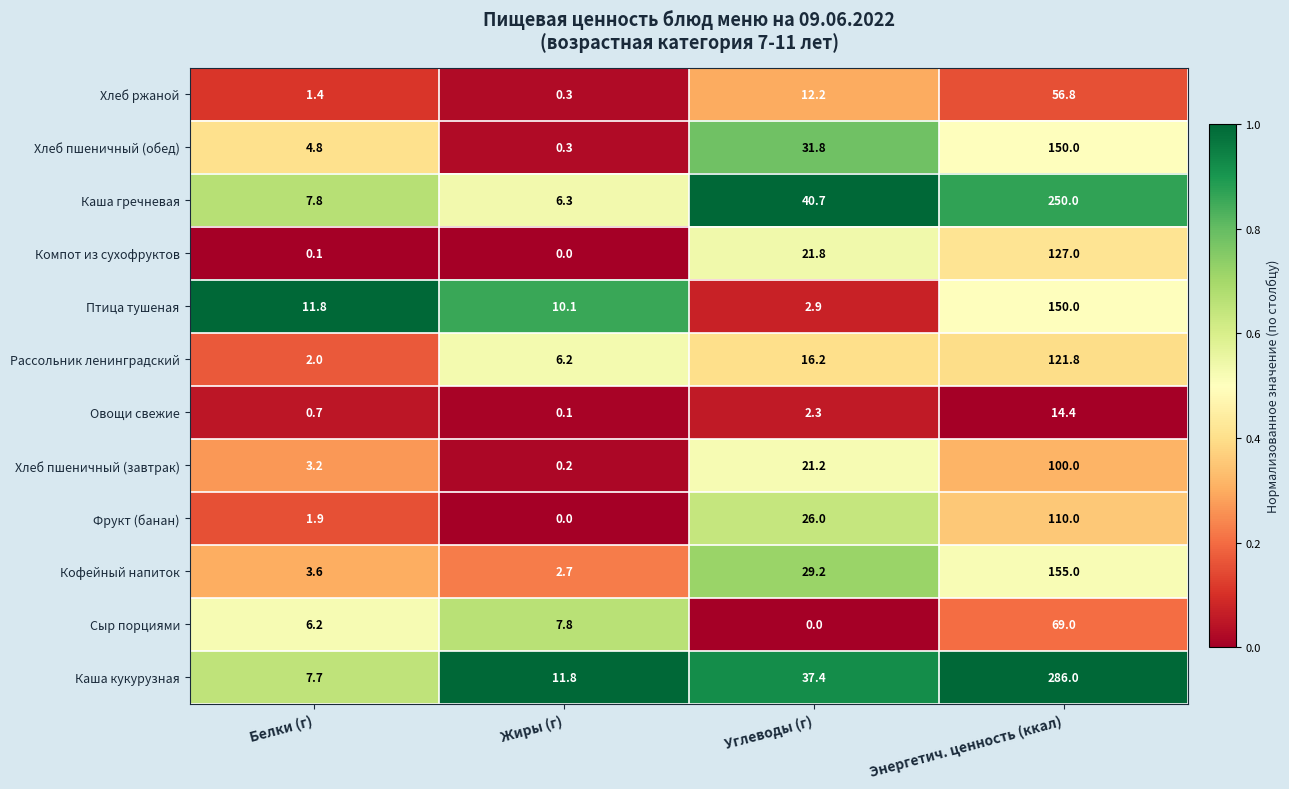

What is the approximate value of Хлеб пшеничный (завтрак) at Углеводы (г)?

21.2